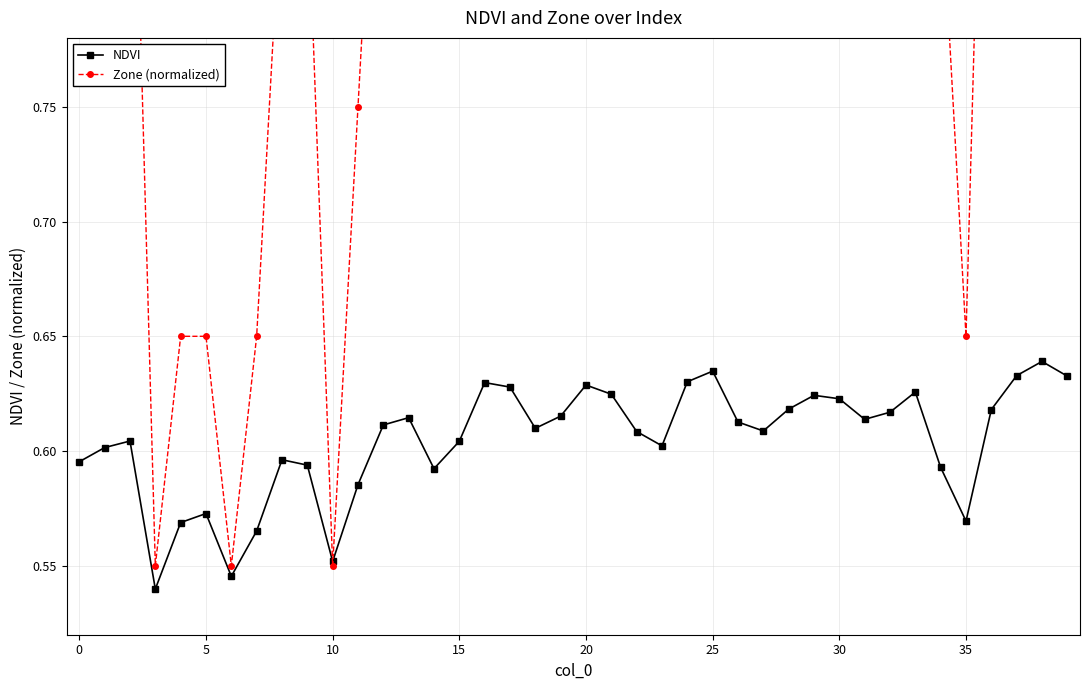

Count the number of data series in this chart.

2